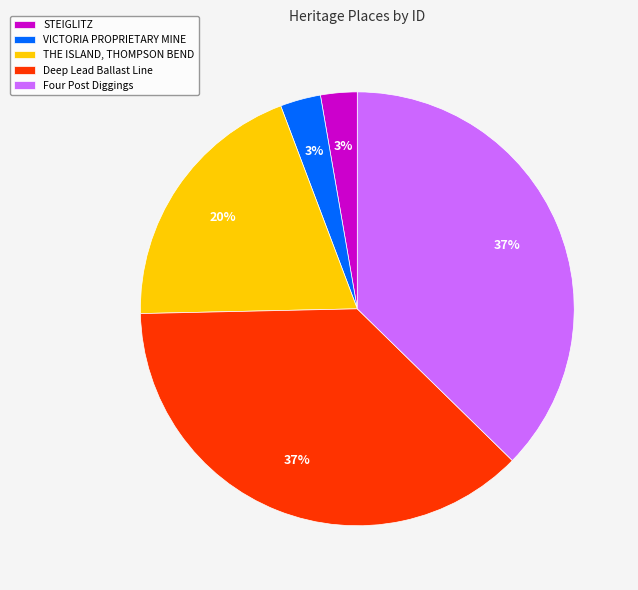

Is it true that THE ISLAND, THOMPSON BEND is 20% of the pie?

True